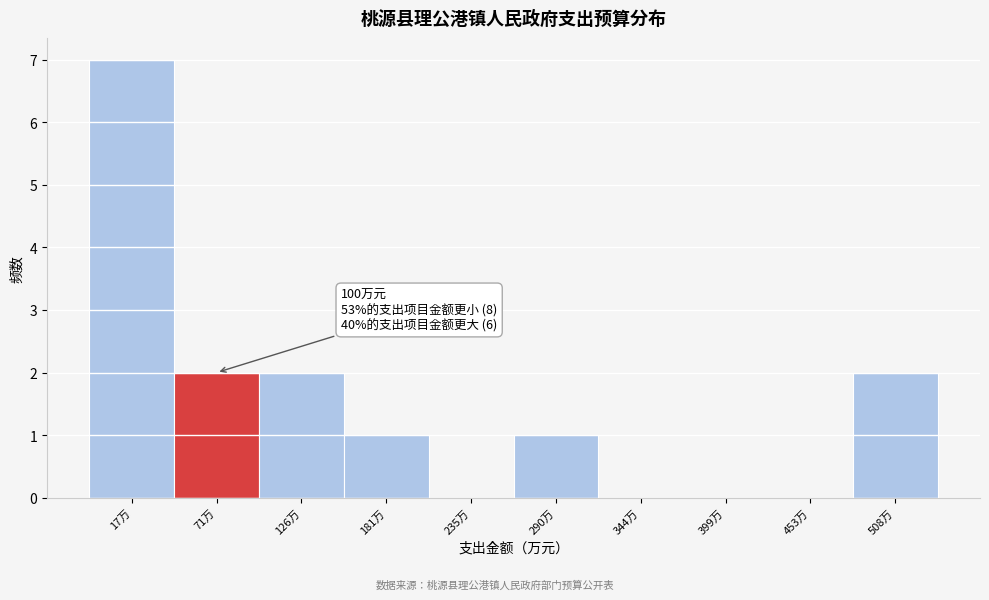

What is the ratio of the value at 71万 to the value at 126万?

1.0